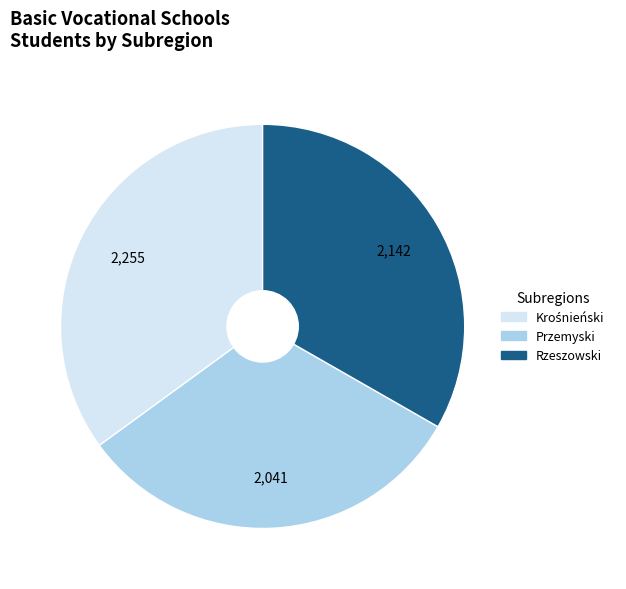

Does any single category account for the majority?

No